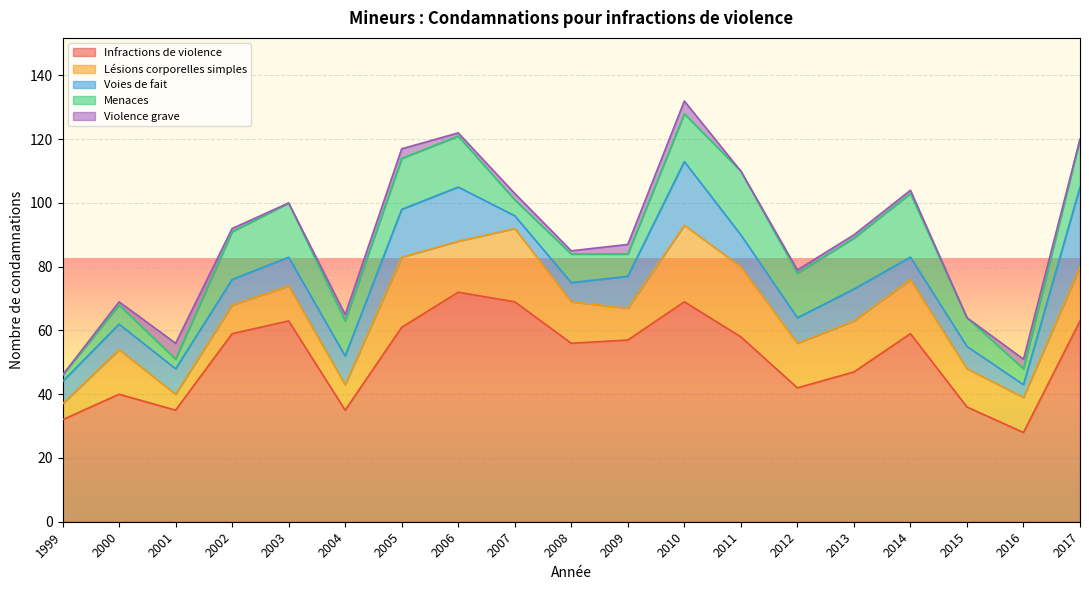

Reading left to right, what are all the values shown in this chart?

Infractions de violence: 32	40	35	59	63	35	61	72	69	56	57	69	58	42	47	59	36	28	63
Lésions corporelles simples: 5	14	5	9	11	8	22	16	23	13	10	24	22	14	16	17	12	11	17
Voies de fait: 7	8	8	8	9	9	15	17	4	6	10	20	10	8	10	7	7	4	25
Menaces: 2	6	3	15	17	11	16	16	5	9	7	15	20	14	16	20	9	5	15
Violence grave: 0	1	5	1	0	2	3	1	2	1	3	4	0	1	1	1	0	3	0